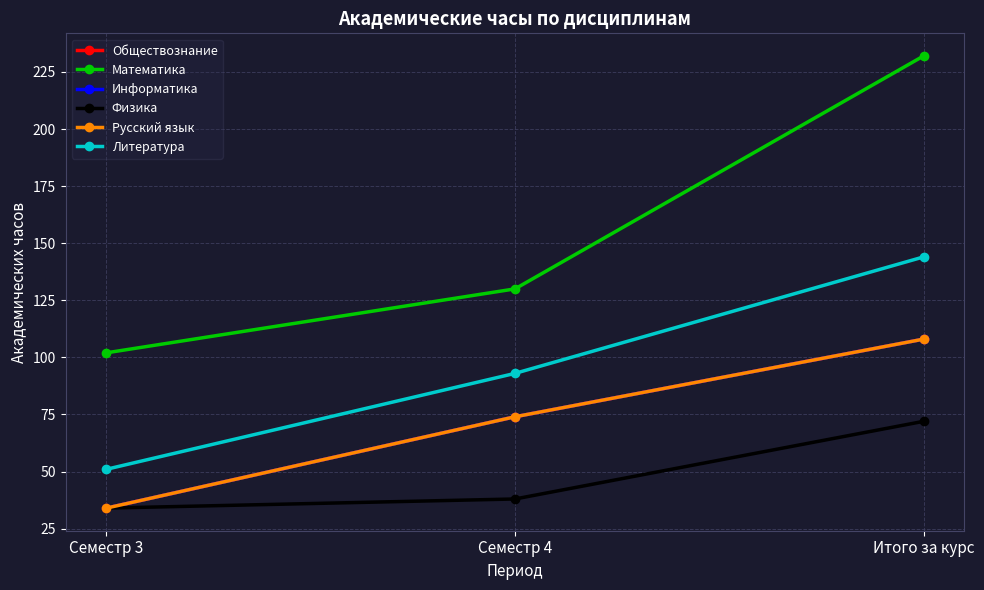

Is this an area chart (filled region under the line)?

No